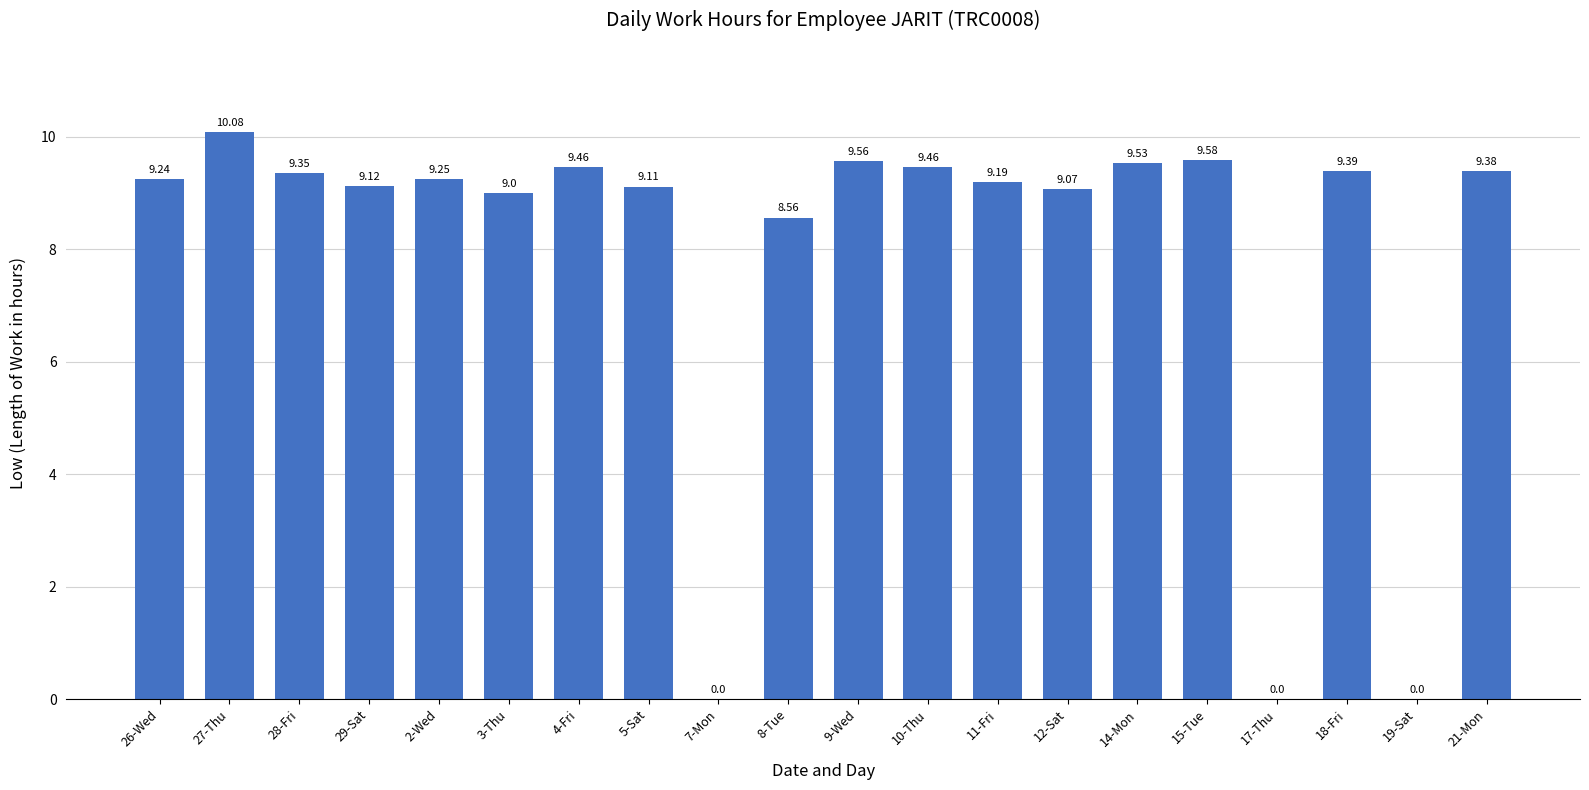

What is the sum of all values?

158.3